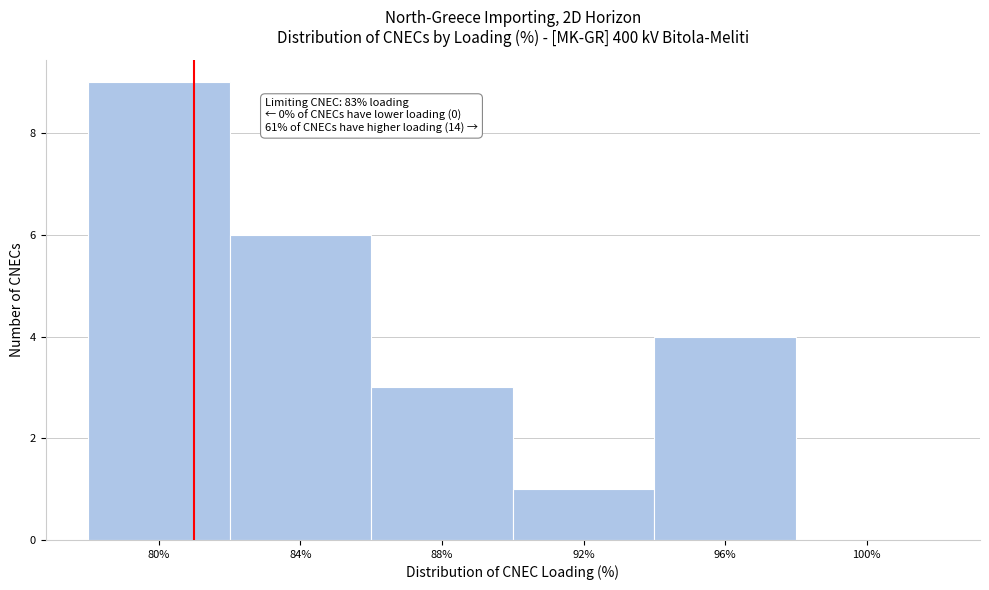

Reading left to right, what are all the values shown in this chart?

80%=9	84%=6	88%=3	92%=1	96%=4	100%=0